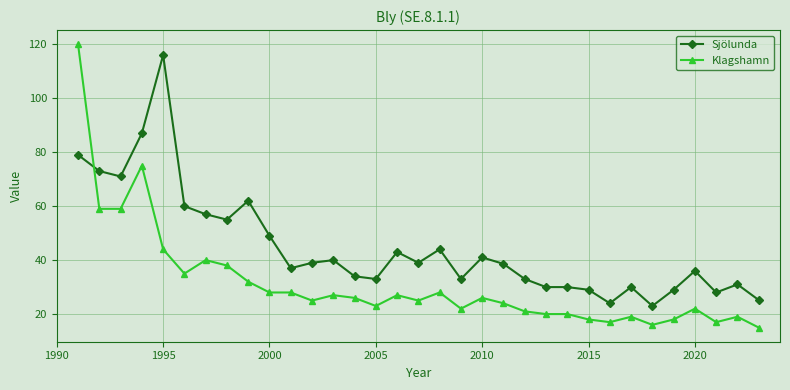

What are all the series names shown in the legend?

Sjölunda, Klagshamn